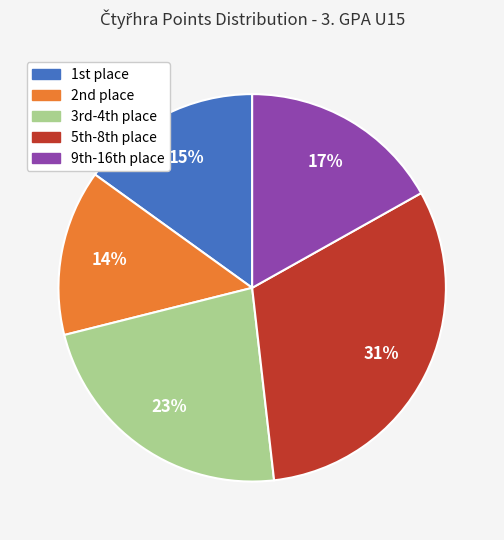

To the nearest percent, what is the average slice percentage?

20%